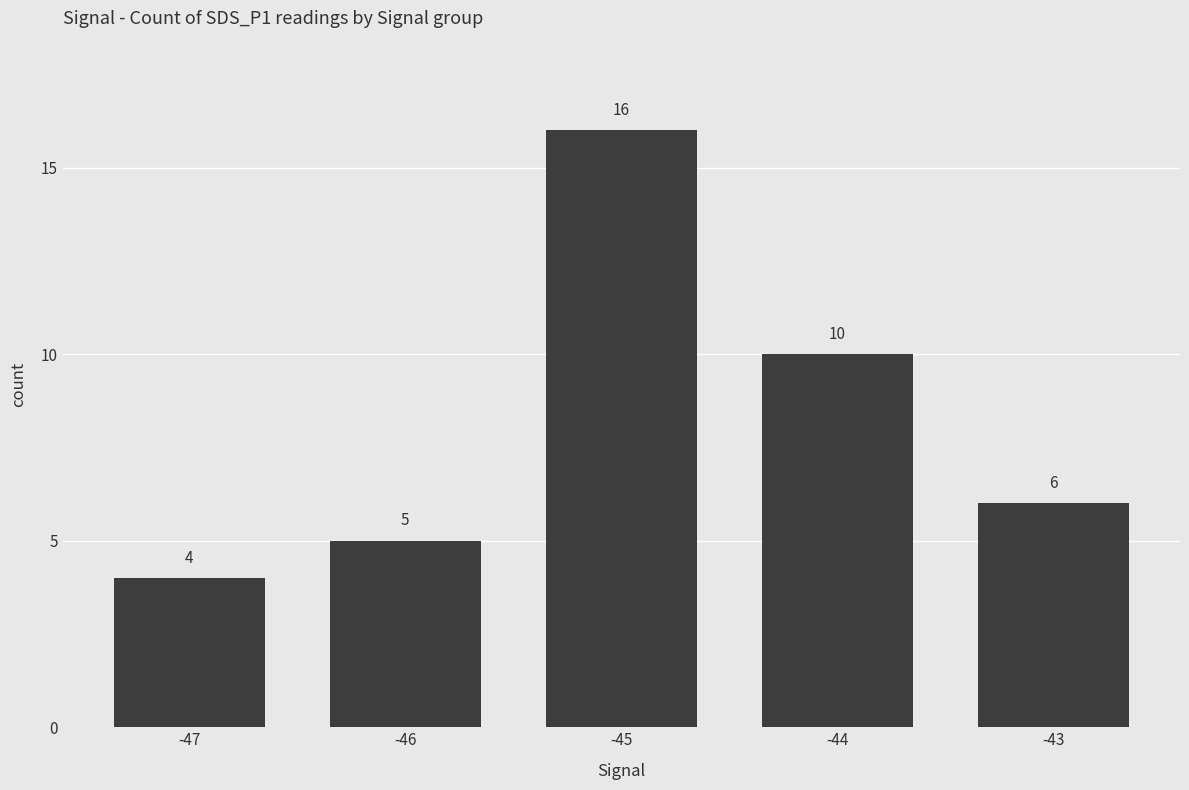

Reading left to right, transcribe all the data shown in this chart.

4	5	16	10	6